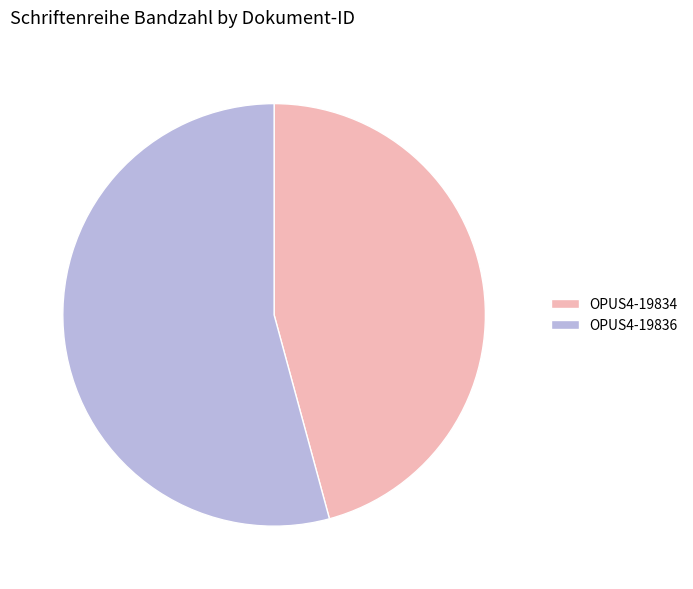

Count the number of slices in the pie.

2